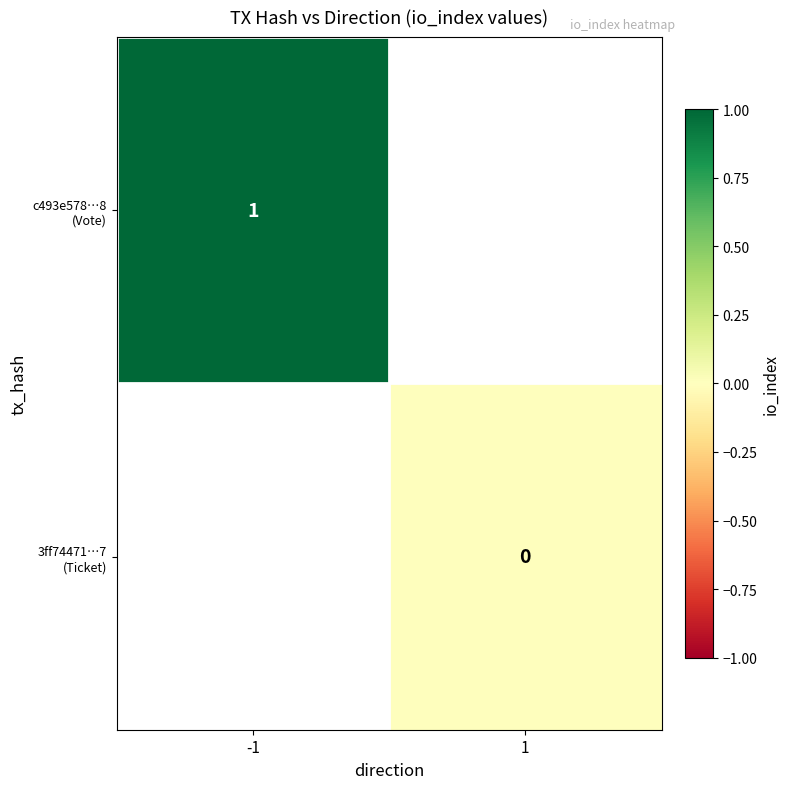

Is the value of c493e578…8 (Vote) at -1 greater than the value of 3ff74471…7 (Ticket) at 1?

Yes